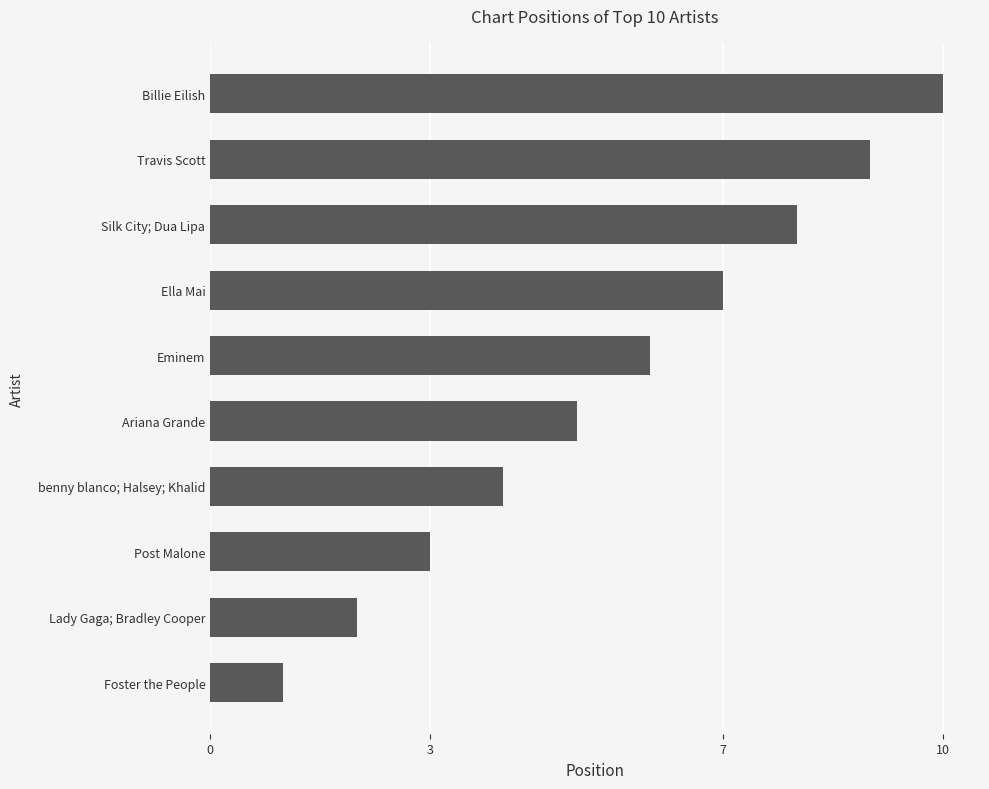

What is the label of the 6th bar from the top?

Ariana Grande